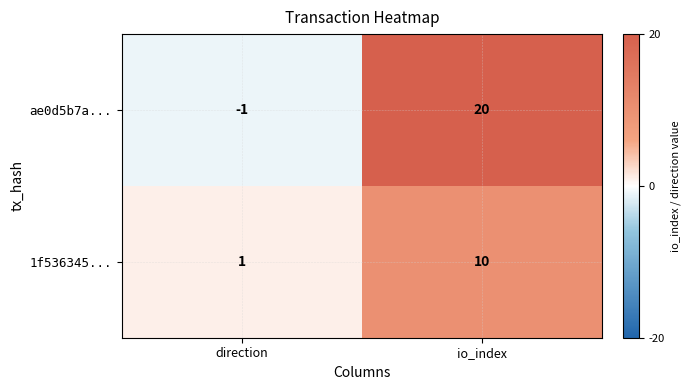

What is the minimum value shown in the chart?

-1